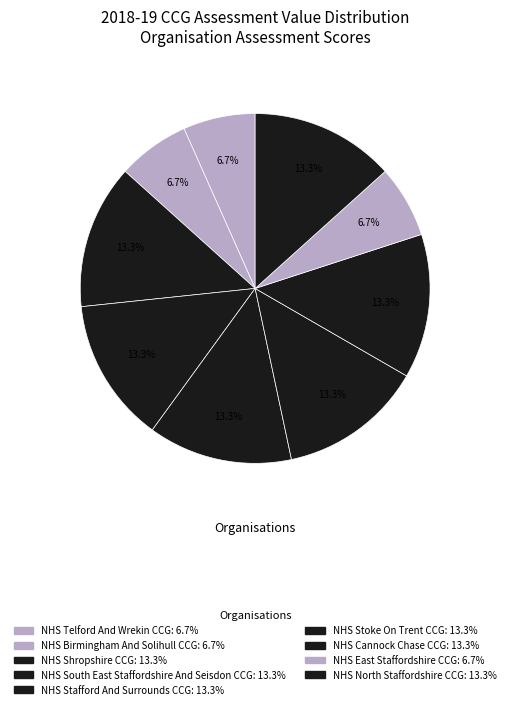

What is the largest slice in the pie chart?

NHS Shropshire CCG